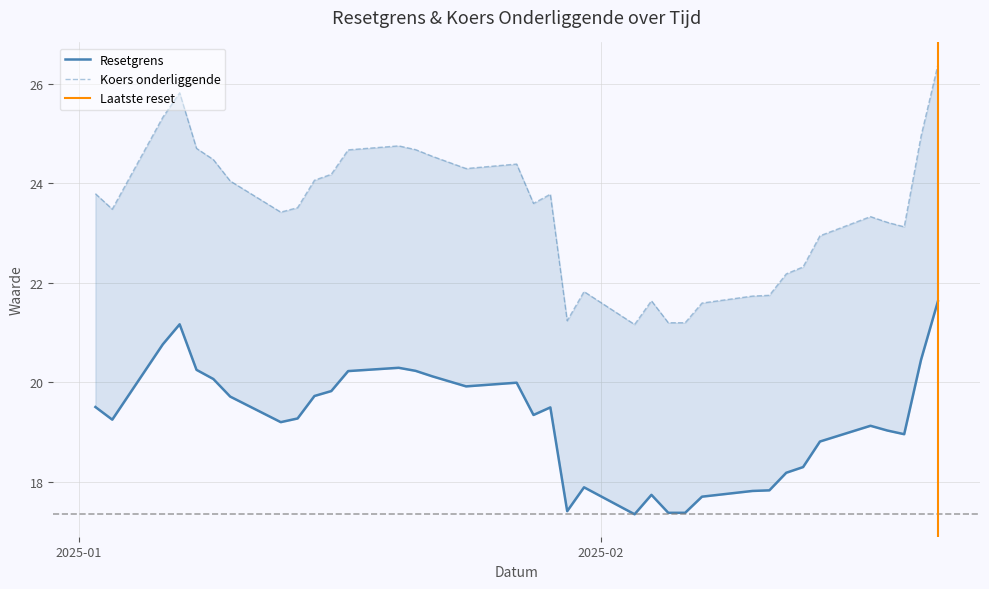

What is the difference between the maximum and minimum values in the Koers onderliggende series?

5.2